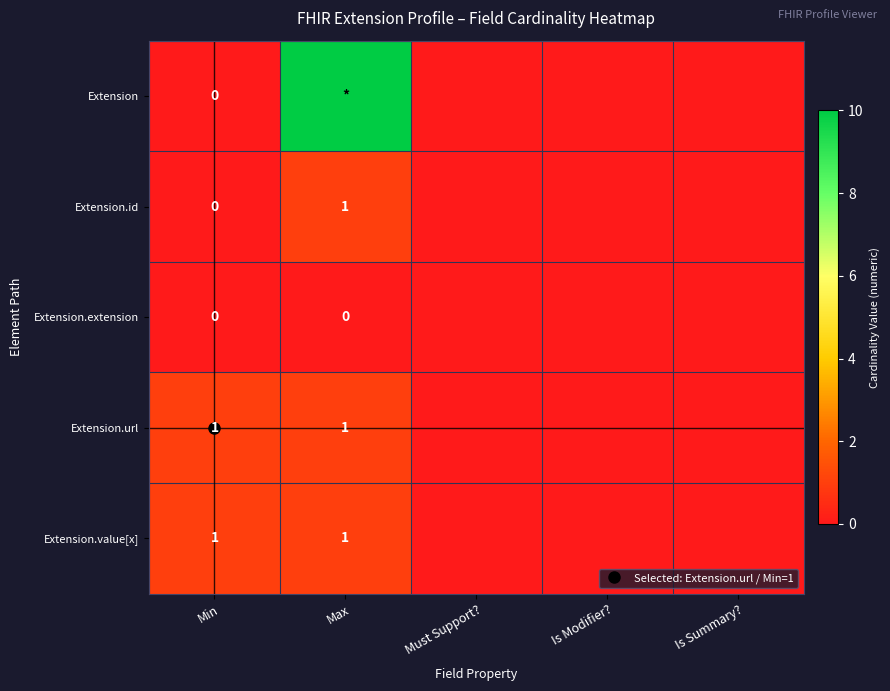

Count the number of data series in this chart.

5